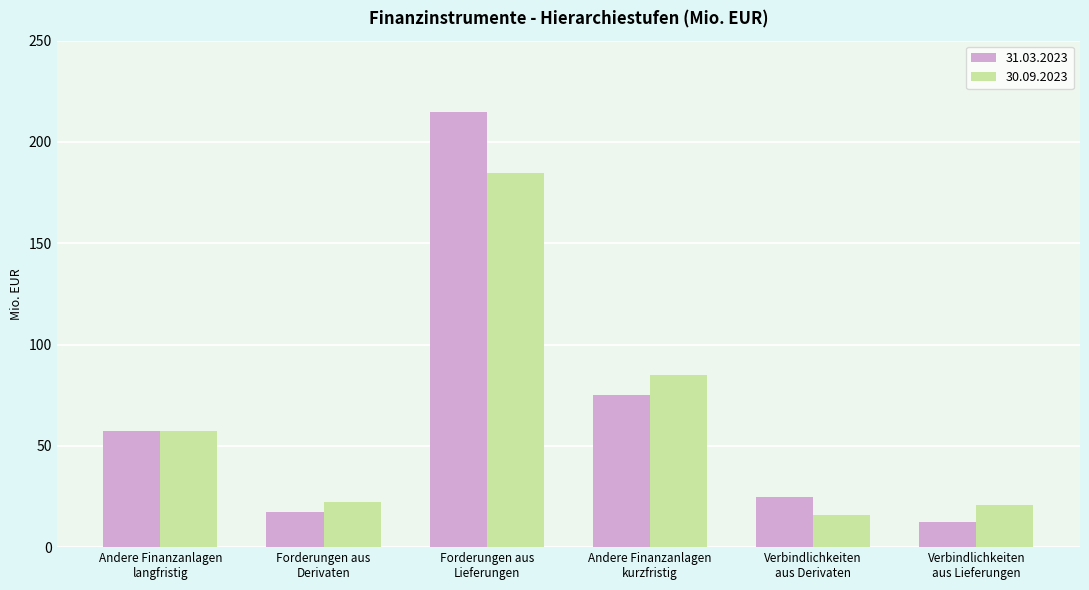

At which category does the chart reach its minimum across all series?

Verbindlichkeiten
aus Lieferungen